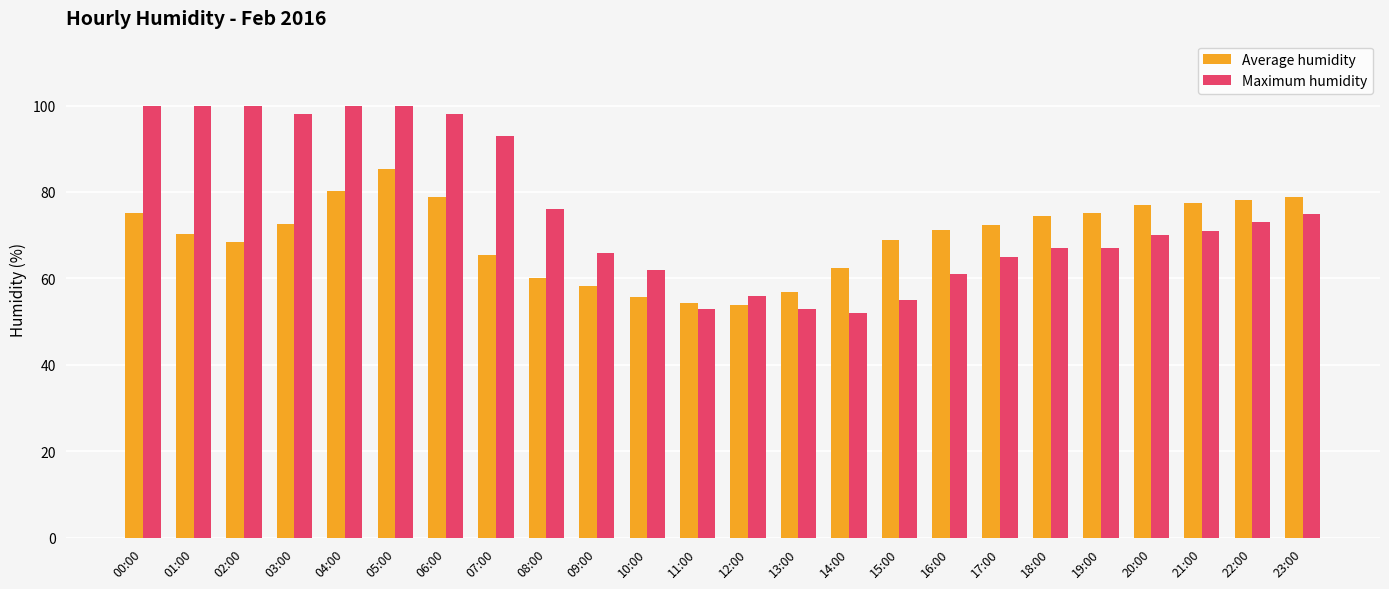

True or false: Maximum humidity has a value of 75.0 at 23:00.

True